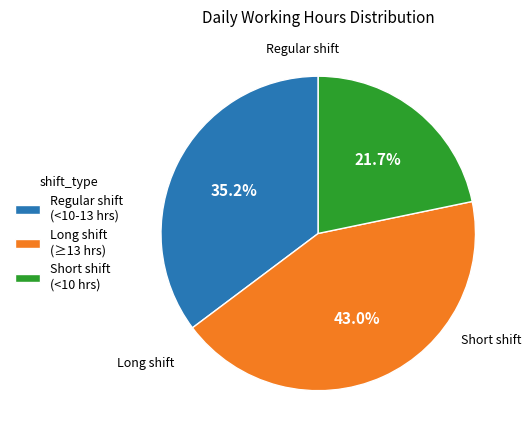

Rank the categories by value from lowest to highest.

Short shift (<10 hrs), Regular shift (<10-13 hrs), Long shift (≥13 hrs)